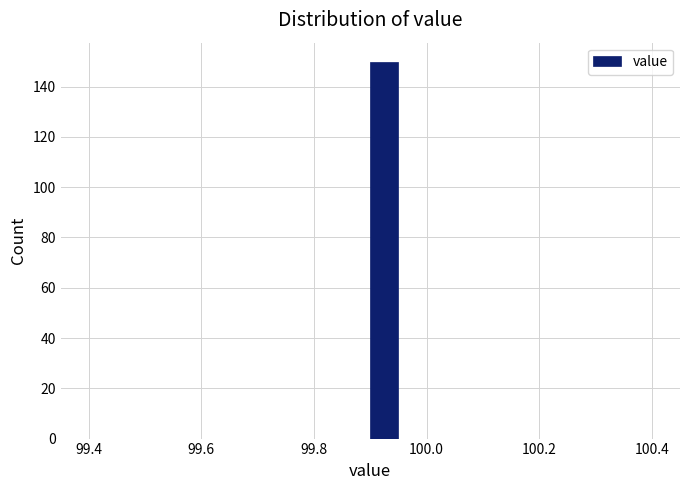

Around what value on the x-axis is the tallest bar? Give the approximate position of its centre, as read against the axis.

99.92